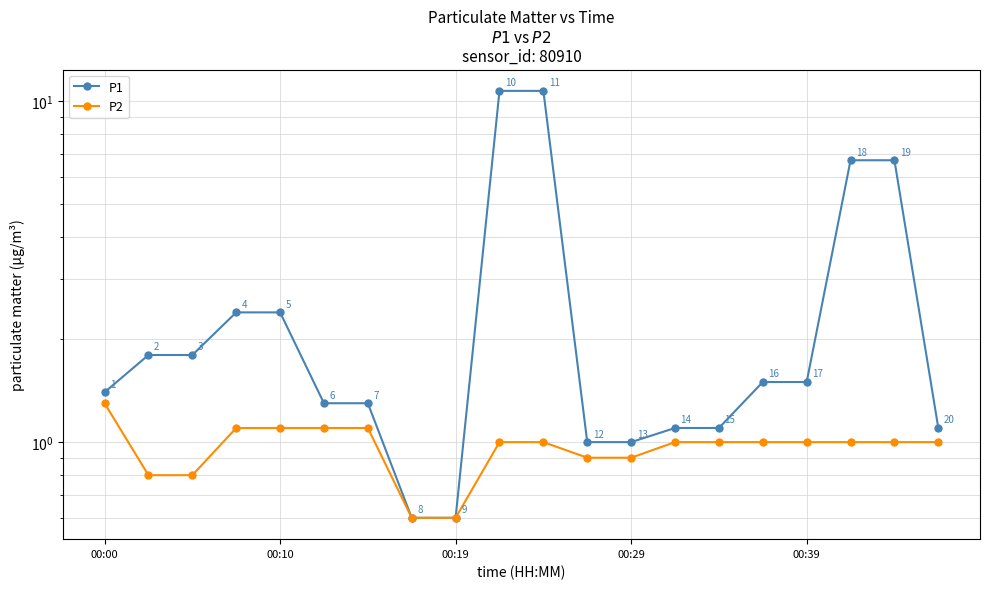

Reading left to right, what are all the values shown in this chart?

P1: 1.4	1.8	1.8	2.4	2.4	1.3	1.3	0.6	0.6	10.7	10.7	1.0	1.0	1.1	1.1	1.5	1.5	6.7	6.7	1.1
P2: 1.3	0.8	0.8	1.1	1.1	1.1	1.1	0.6	0.6	1.0	1.0	0.9	0.9	1.0	1.0	1.0	1.0	1.0	1.0	1.0